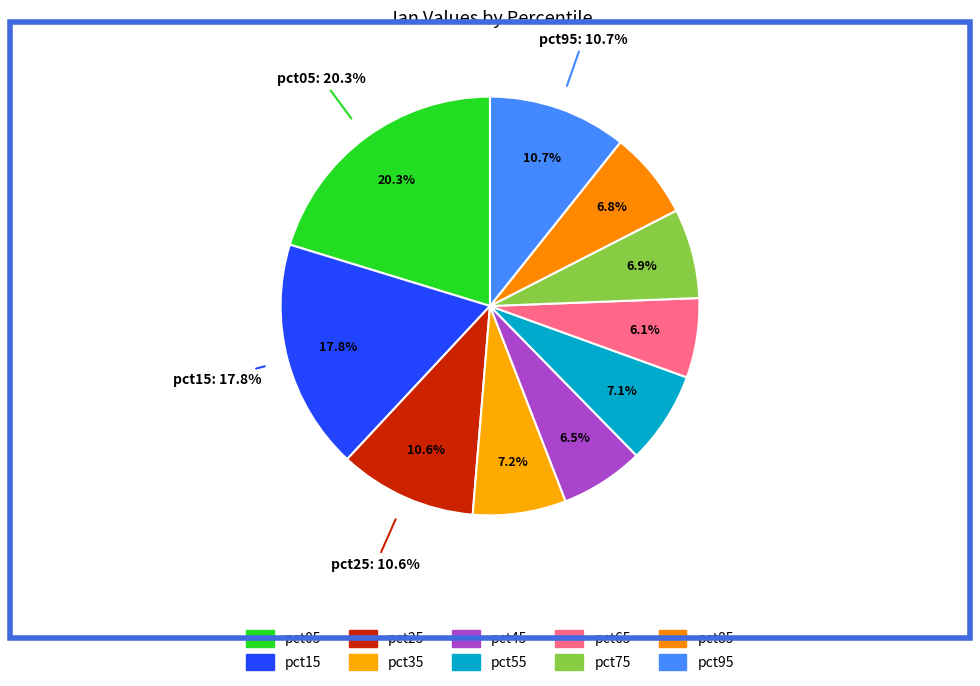

To the nearest percent, what is the average slice percentage?

10%